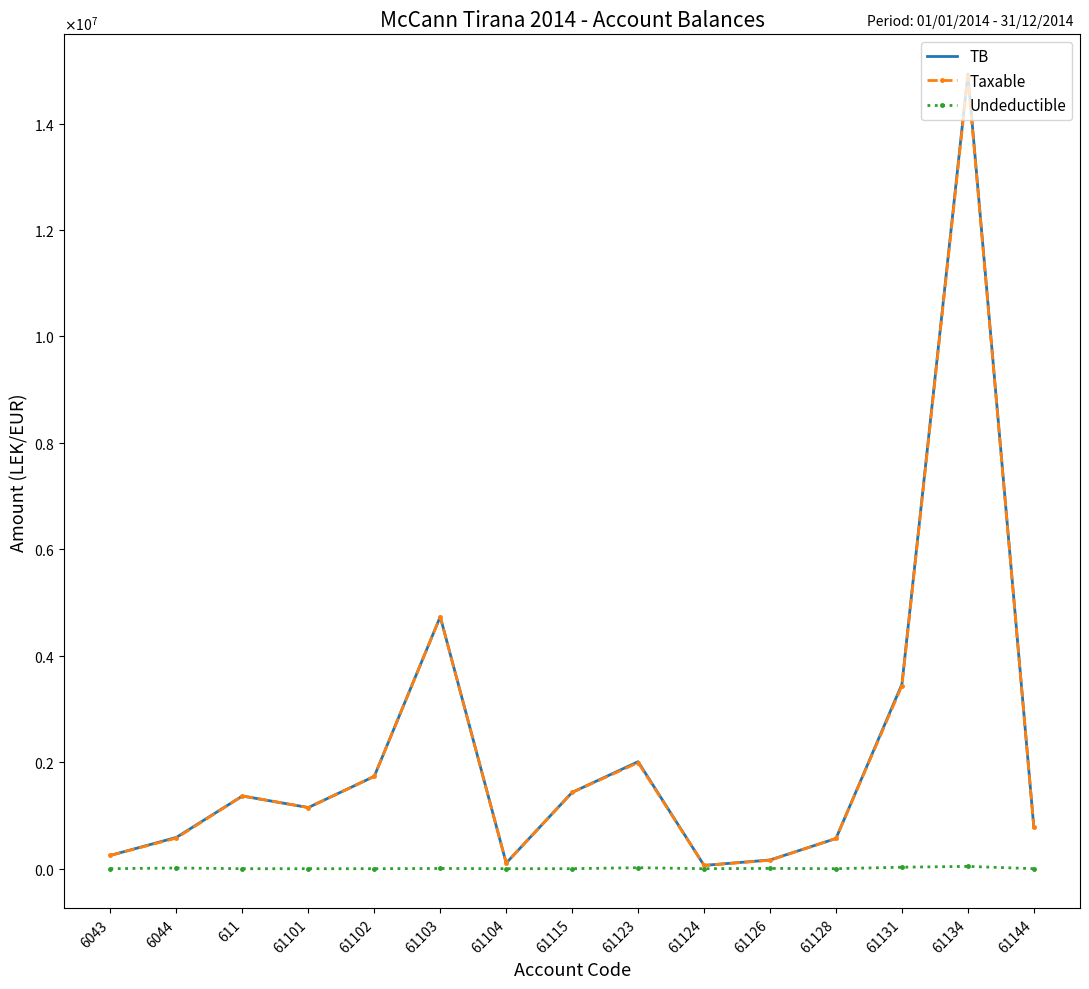

What are all the series names shown in the legend?

TB, Taxable, Undeductible